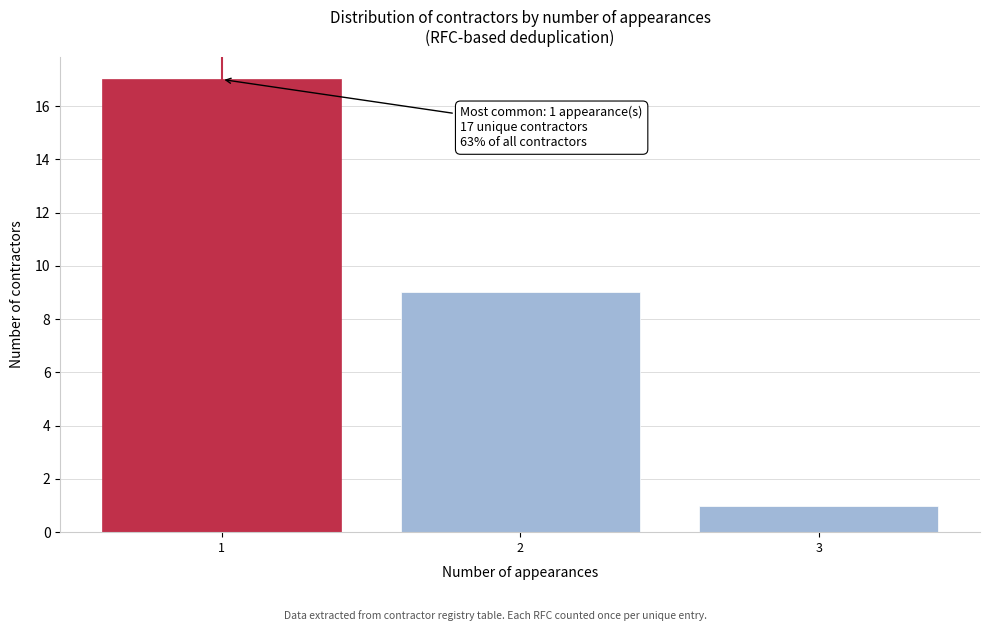

Reading left to right, what are all the values shown in this chart?

1=17	2=9	3=1